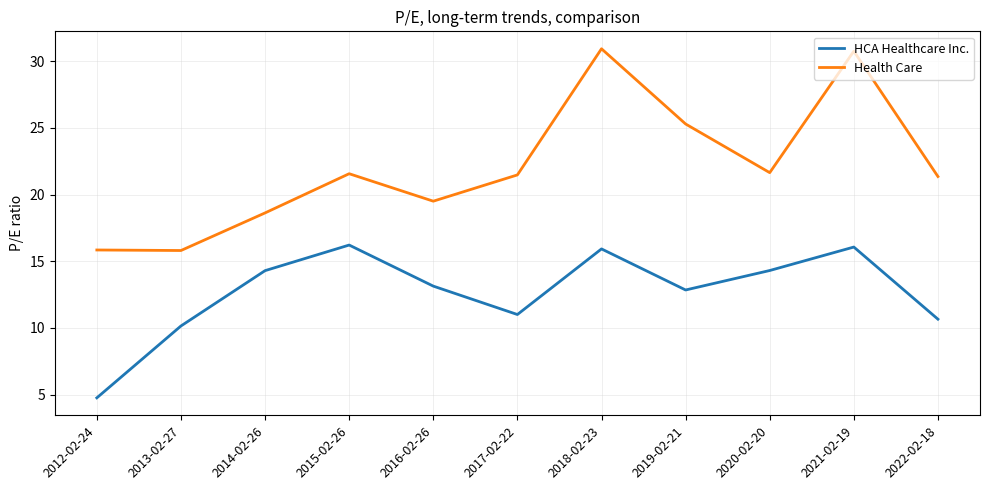

Is the value of Health Care at 2020-02-20 greater than the value of HCA Healthcare Inc. at 2022-02-18?

Yes